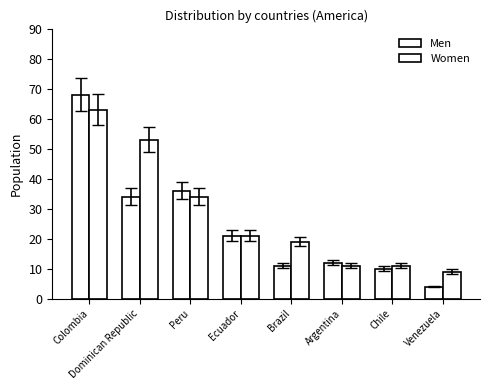

The value of Men at Argentina is 12. True or false?

True